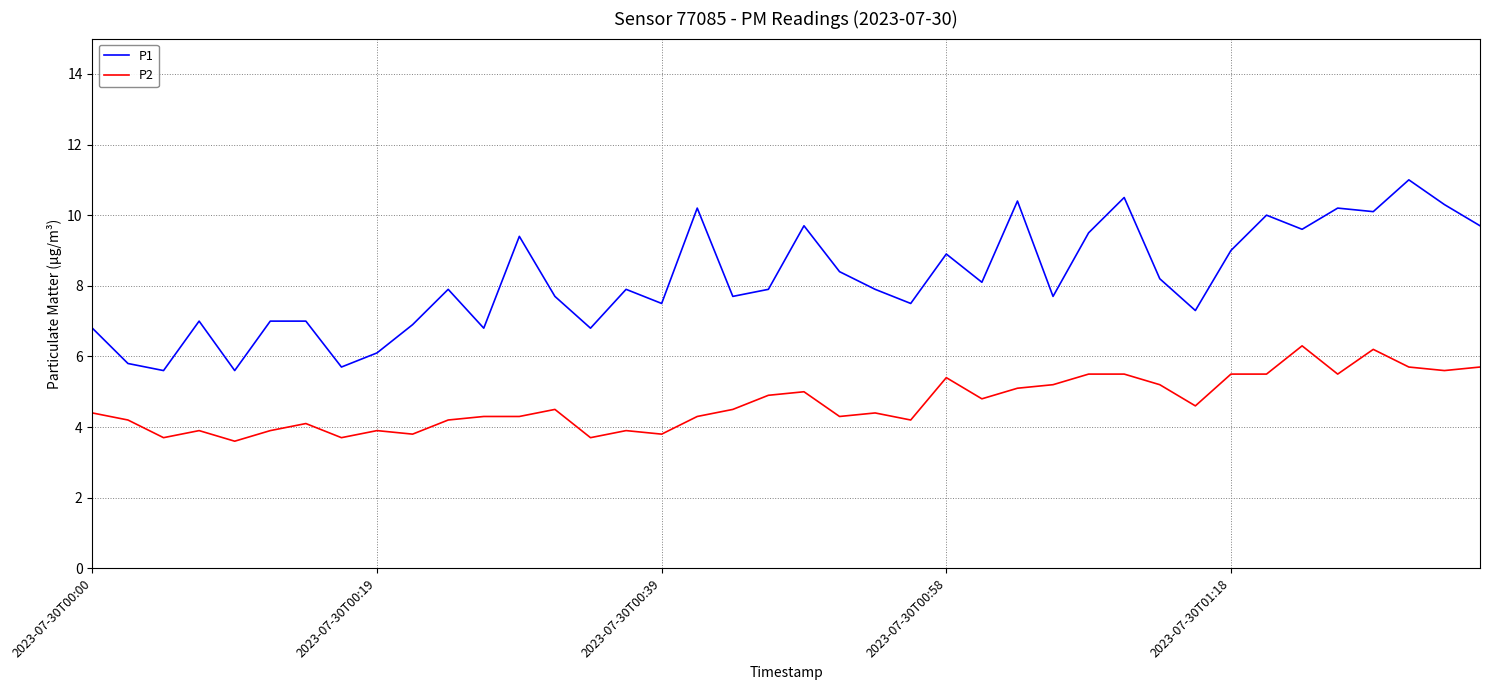

What is the minimum value shown in the chart?

3.6